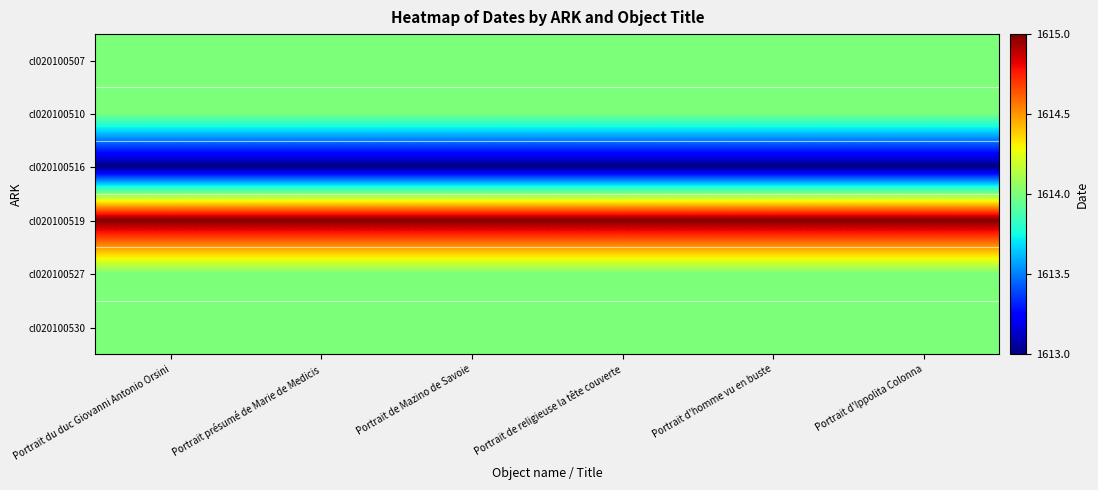

Between Portrait de religieuse la tête couverte and Portrait d'homme vu en buste, which is larger?

Portrait de religieuse la tête couverte